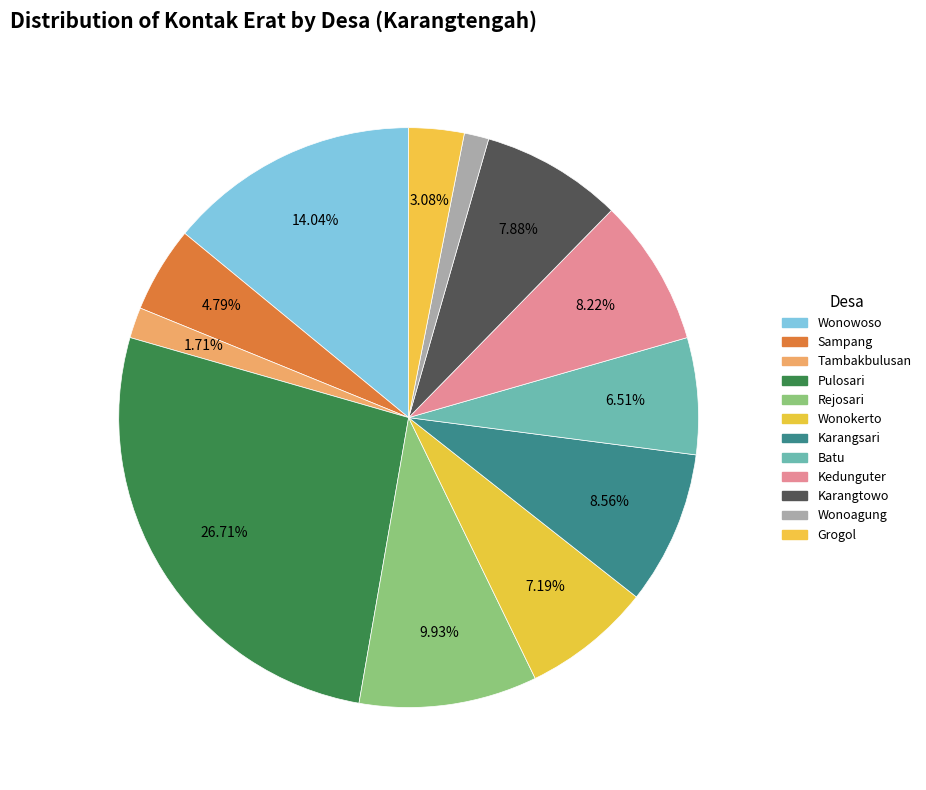

Count the number of slices in the pie.

12